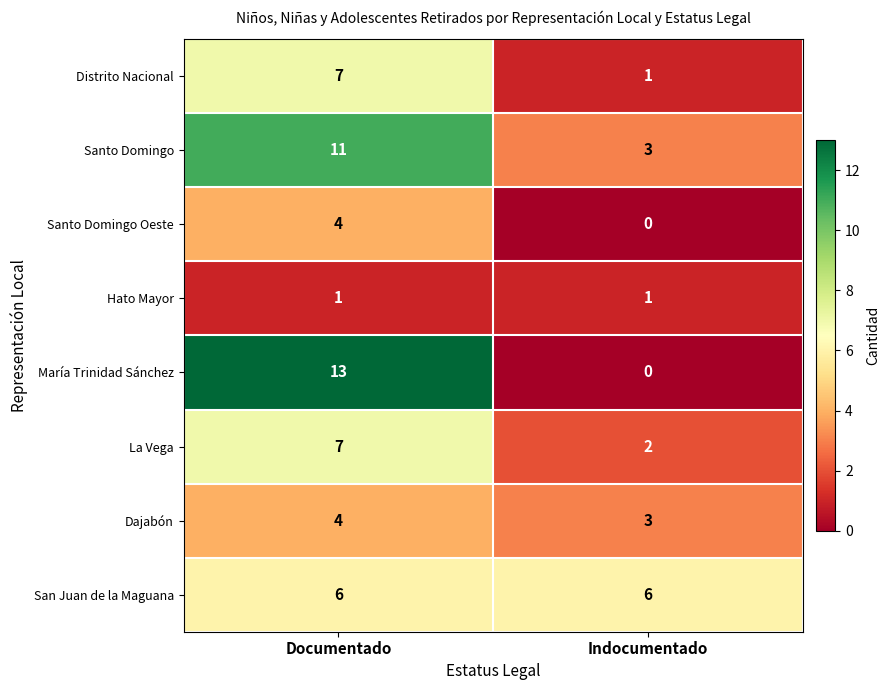

At which label does Santo Domingo reach its minimum?

Indocumentado